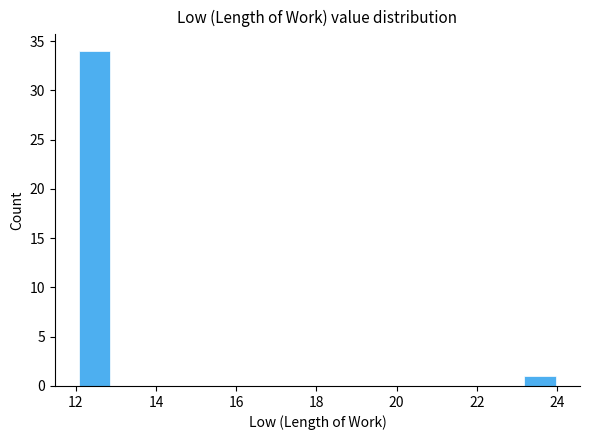

Around what value on the x-axis is the tallest bar? Give the approximate position of its centre, as read against the axis.

12.4